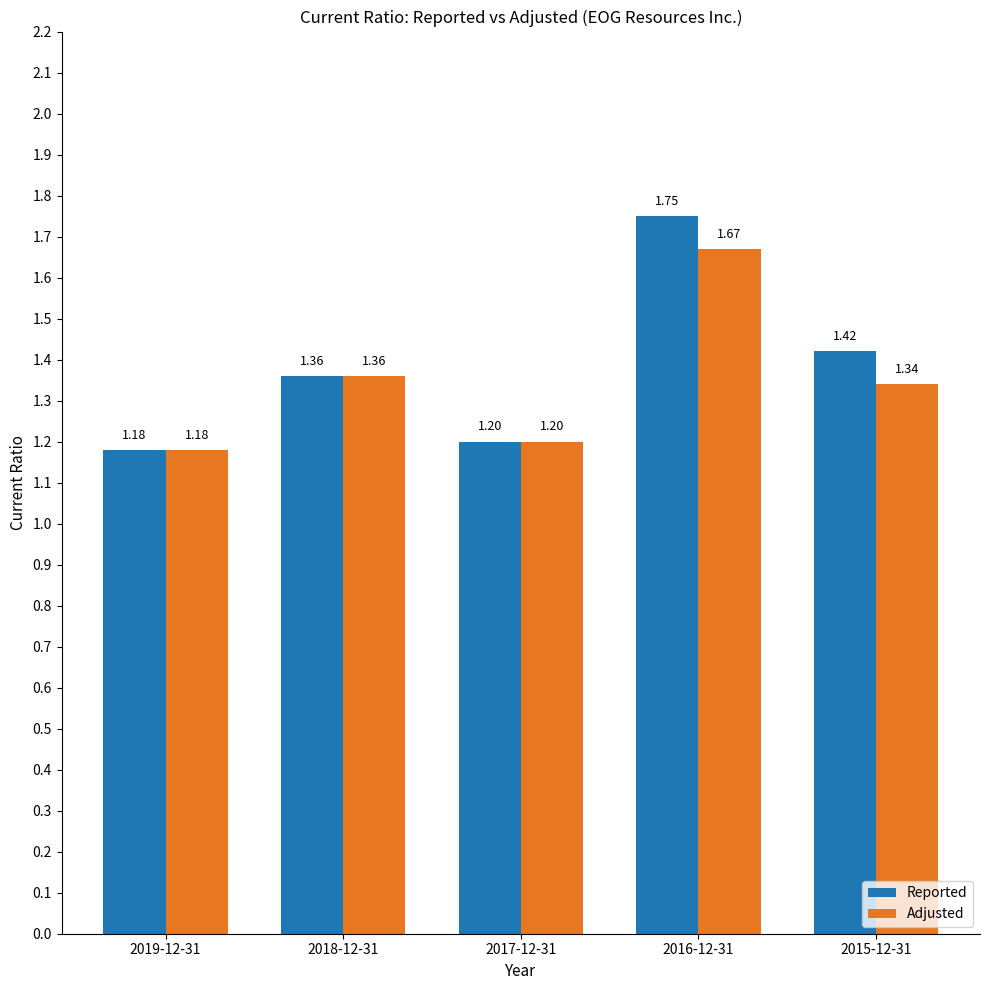

True or false: Adjusted has a value of 0.6 at 2017-12-31.

False